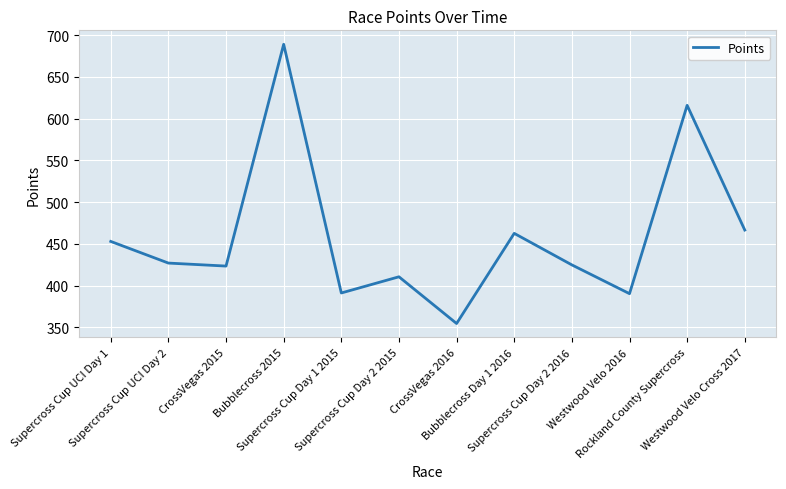

What is the smallest value displayed?

354.7